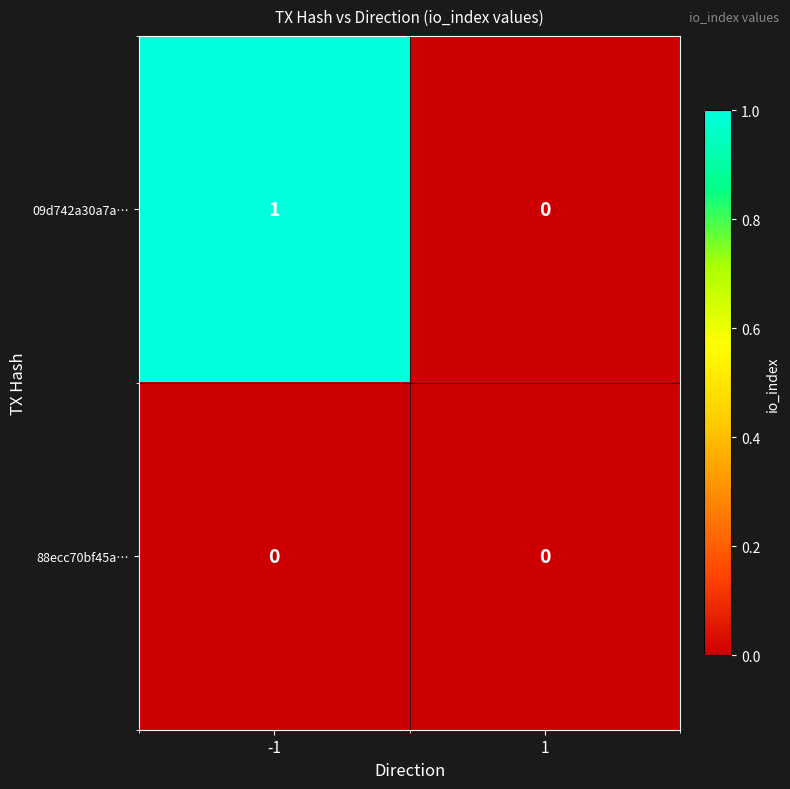

Is the value of 88ecc70bf45a… at -1 greater than the value of 09d742a30a7a… at -1?

No